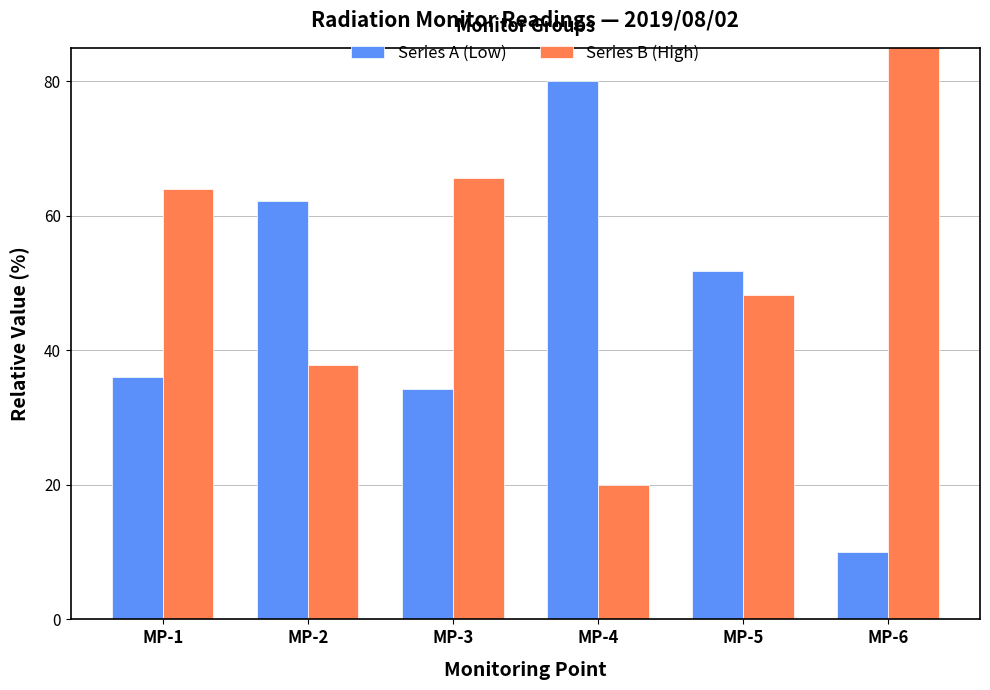

What is the difference between the maximum and minimum values in the Series B (High) series?

70.0